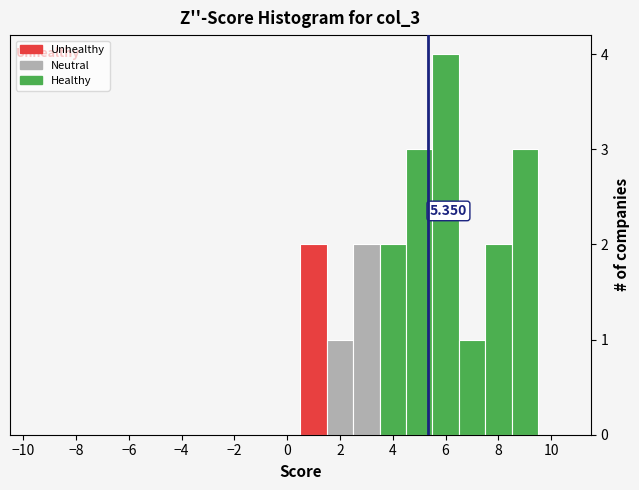

Which range on the x-axis has the tallest bar?

5.5 to 6.5